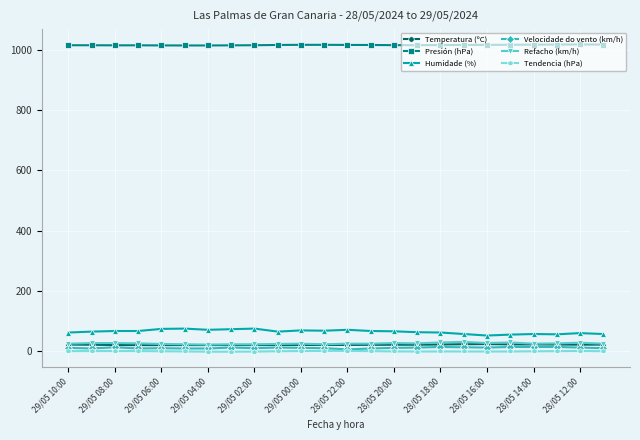

Which series has the largest total across all categories?

Presión (hPa)